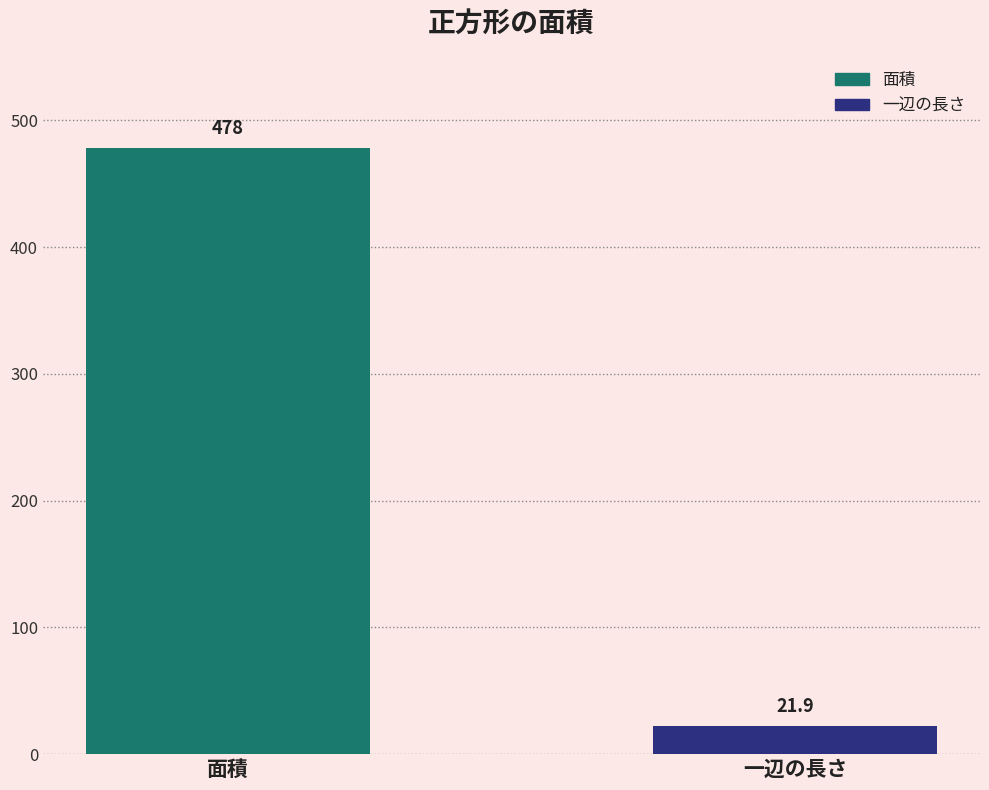

At which category does the chart reach its minimum across all series?

一辺の長さ